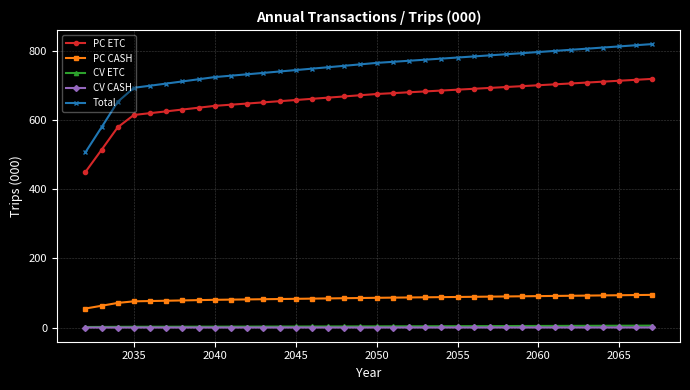

Is this an area chart (filled region under the line)?

No